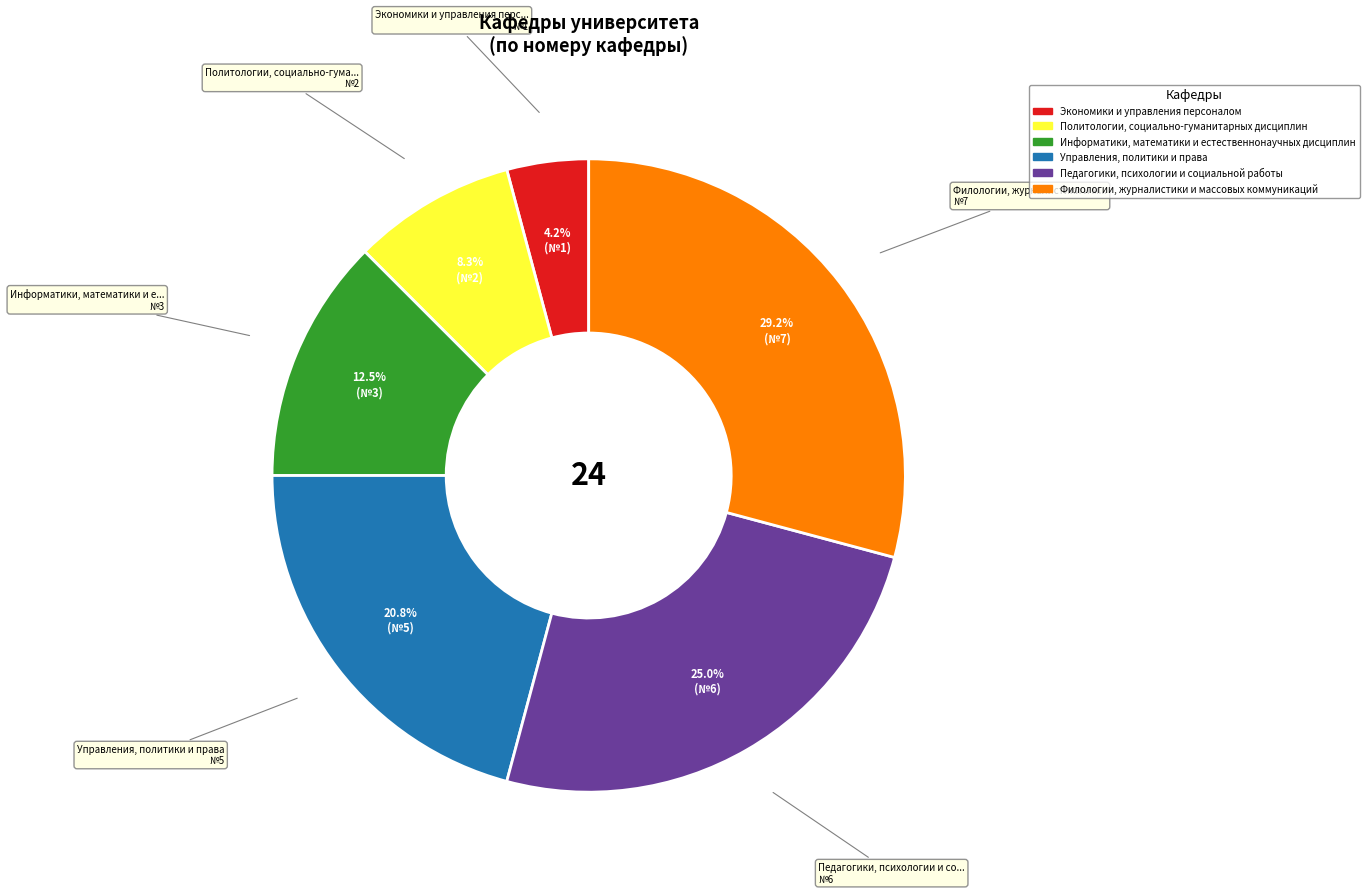

To the nearest percent, what percentage of the pie is Политологии, социально-гуманитарных дисциплин?

8%